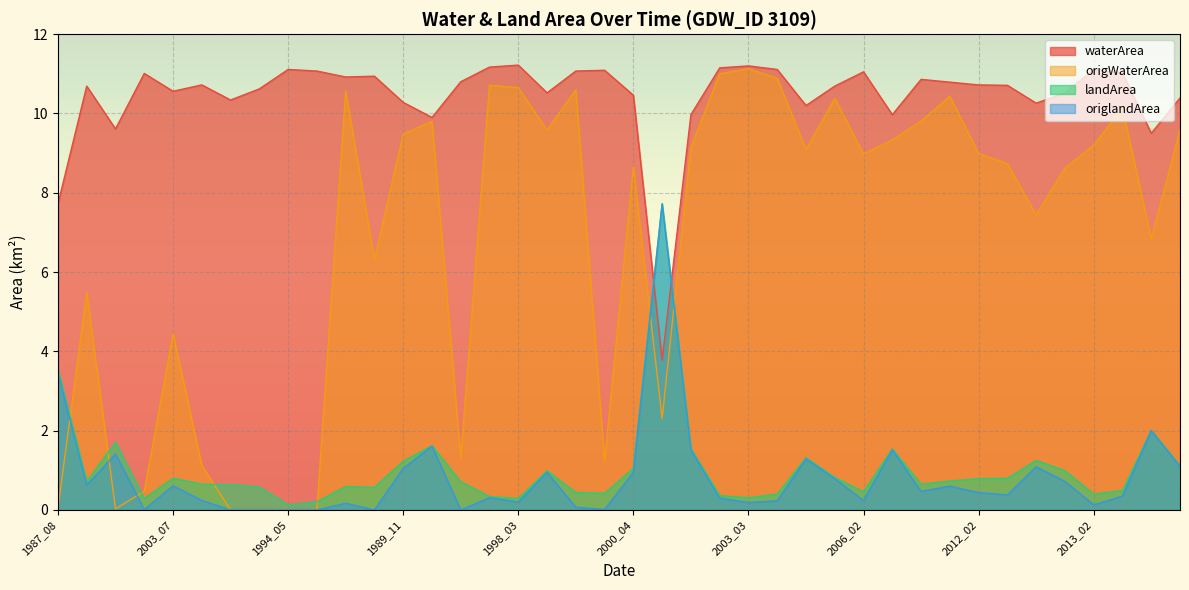

At which category is the sum across all series the highest?

1990_10